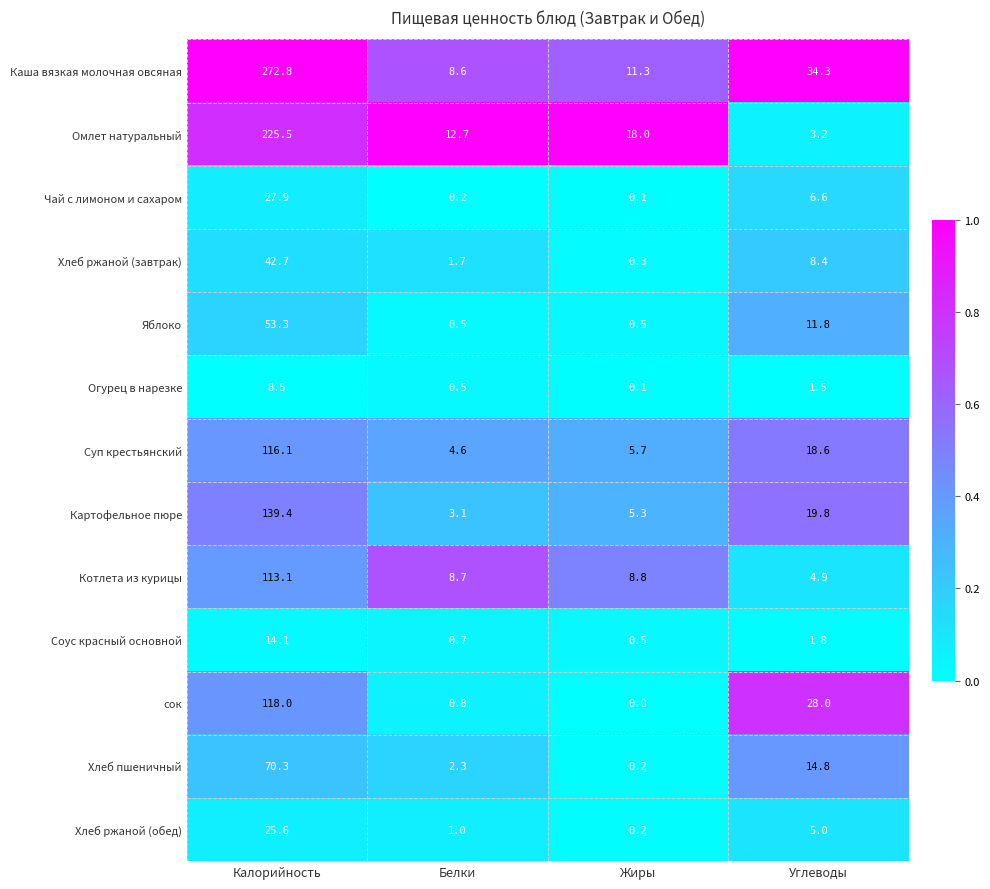

The Картофельное пюре series shows 185.4 at Калорийность. True or false?

False